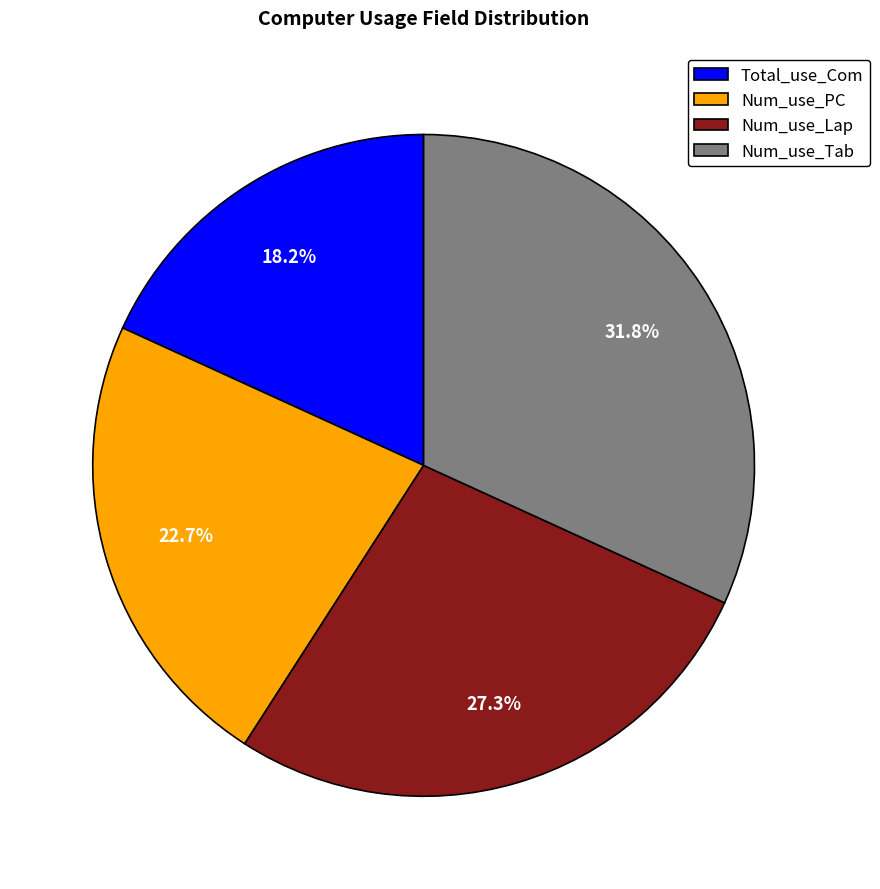

To the nearest percent, what is the difference between the largest and smallest slice percentages?

14%